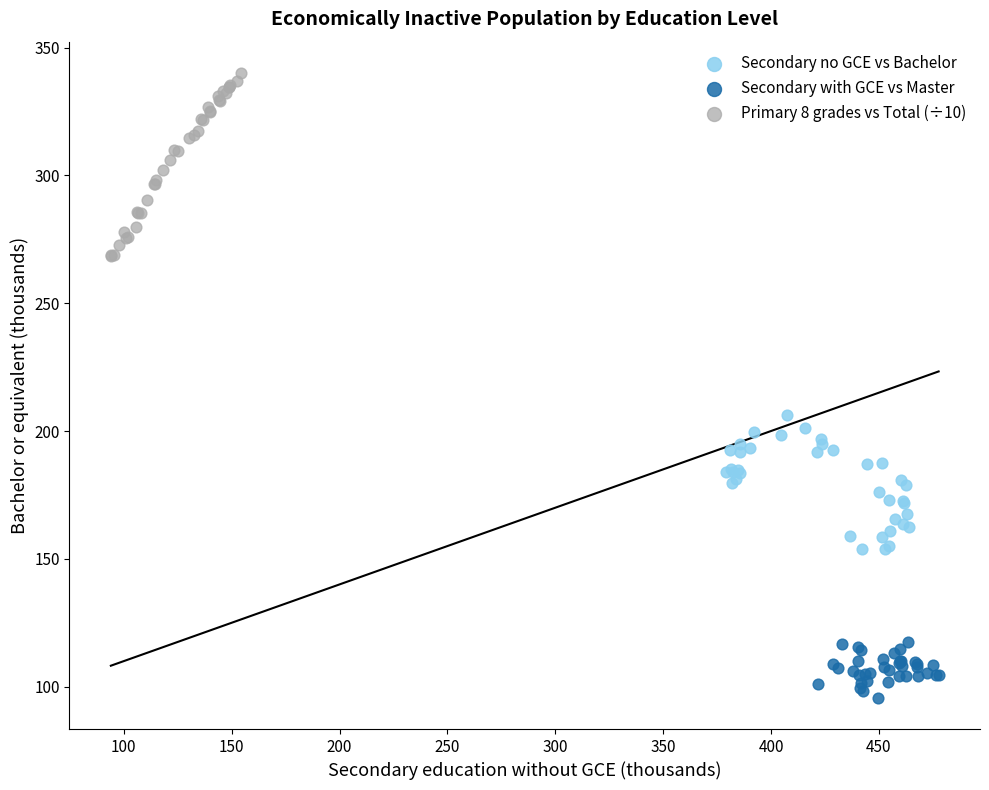

Which series reaches the maximum Y coordinate?

Primary 8 grades vs Total (÷10)